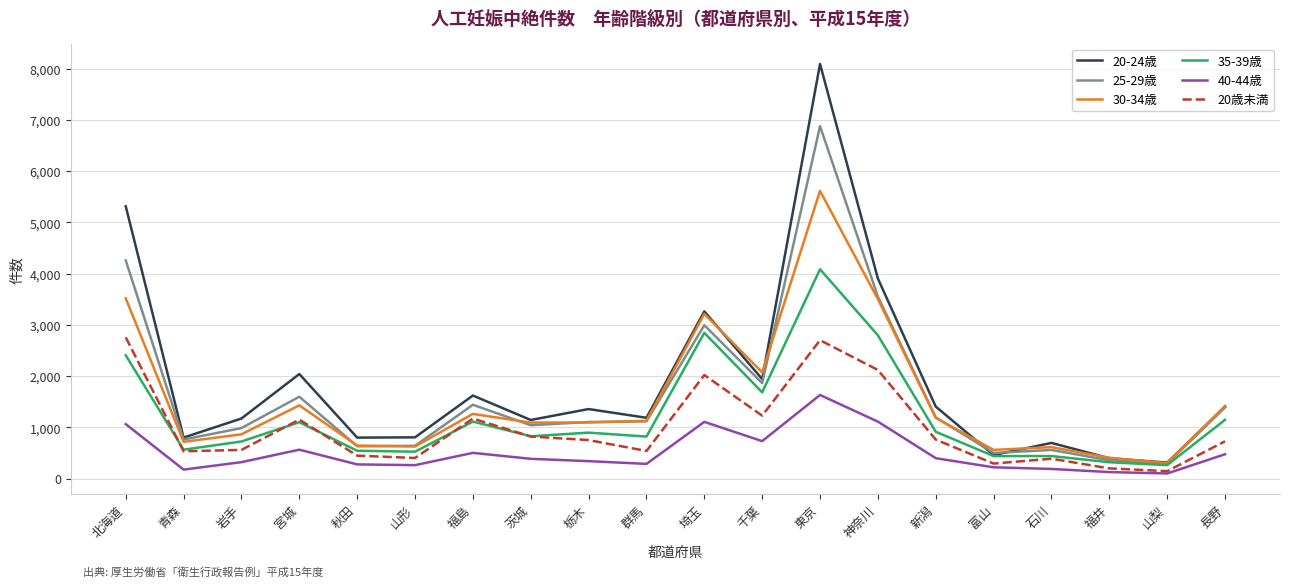

At which category does 30-34歳 reach its first local valley?

青森